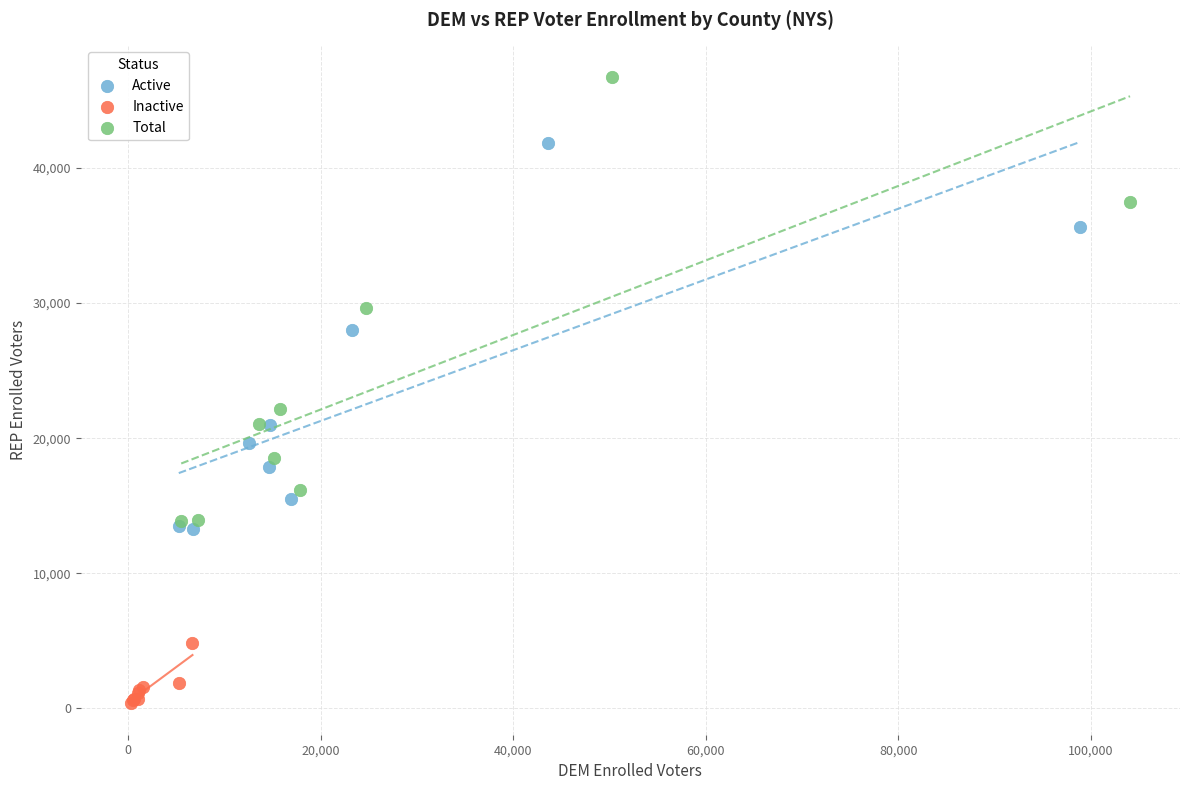

Which series reaches the maximum Y coordinate?

Total